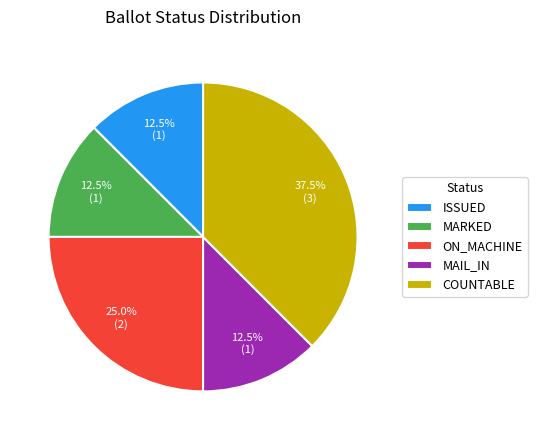

Approximately how many times larger is the value at MAIL_IN compared to ON_MACHINE?

0.5